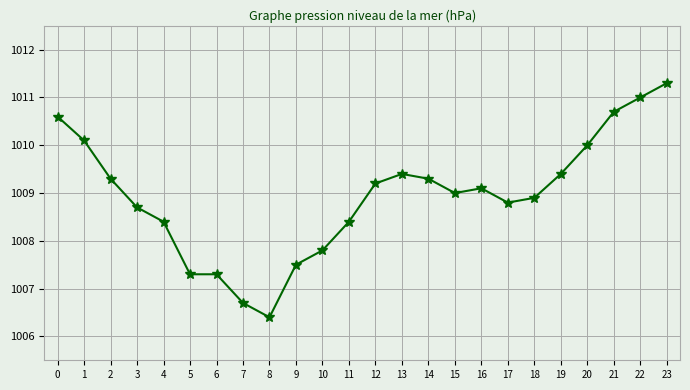

What is the minimum value shown in the chart?

1006.4